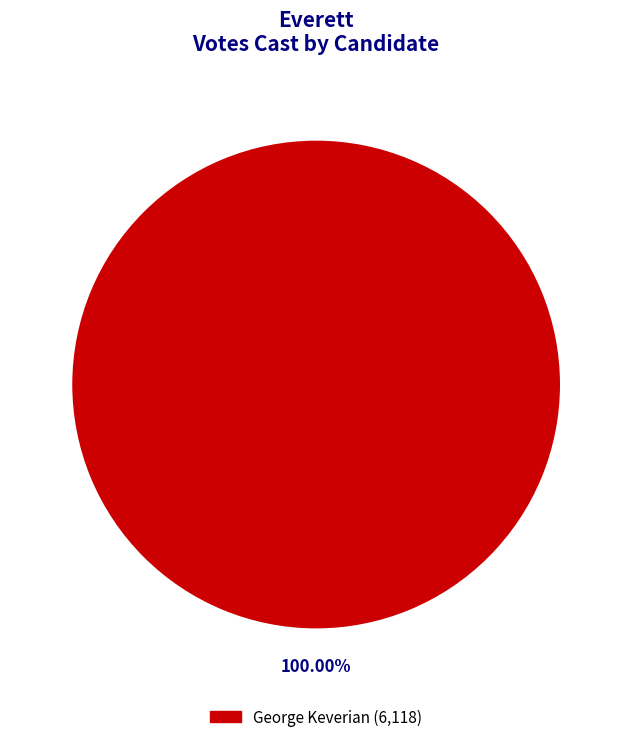

Is there any slice that represents more than half of the pie?

Yes